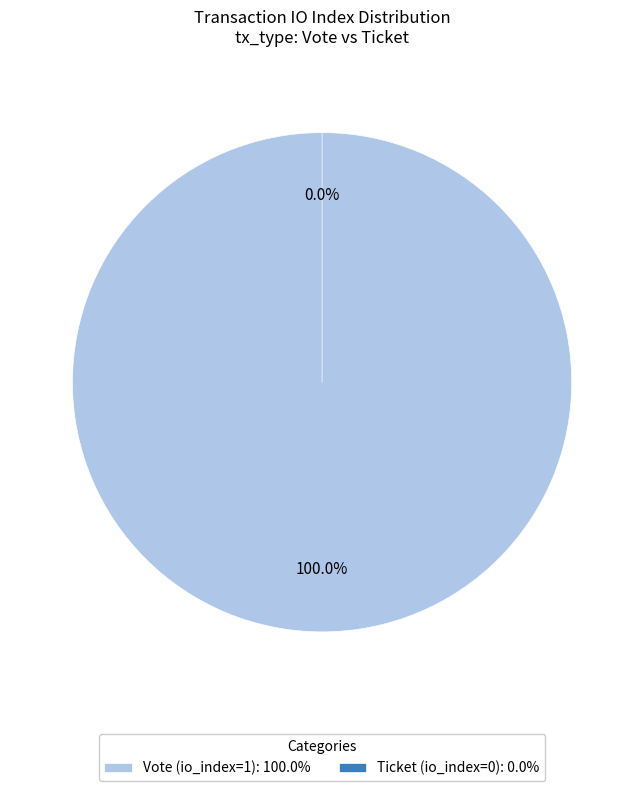

What percentage is NOT represented by Ticket (io_index=0)?

100.0%